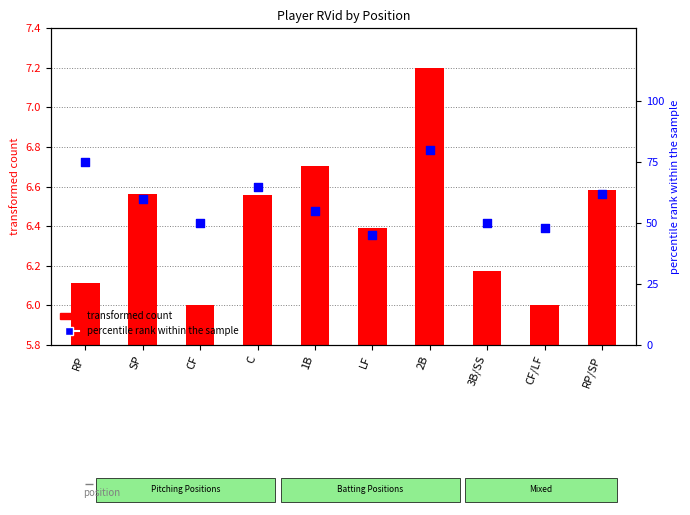

What is the total value across all series at SP?

66.6